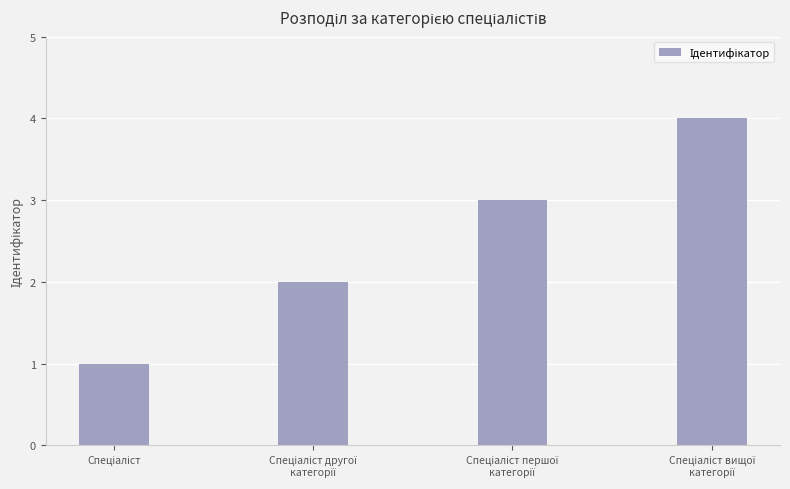

How many values are below 3?

2